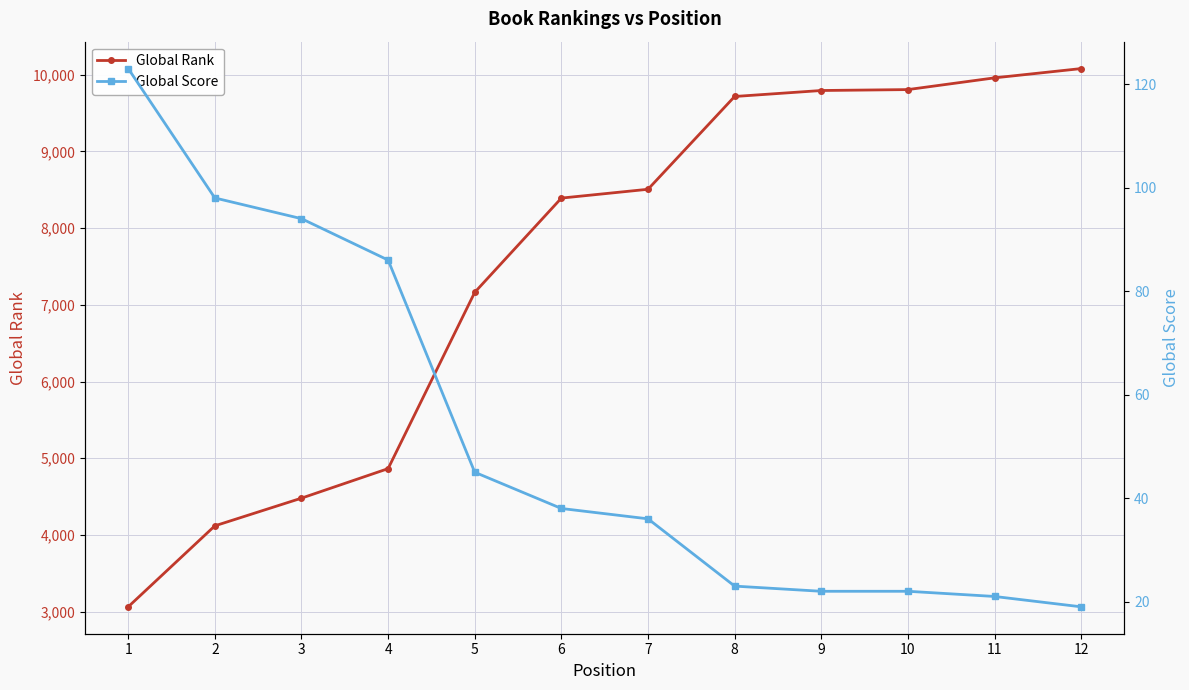

True or false: Global Score and Global Rank cross at least once.

False